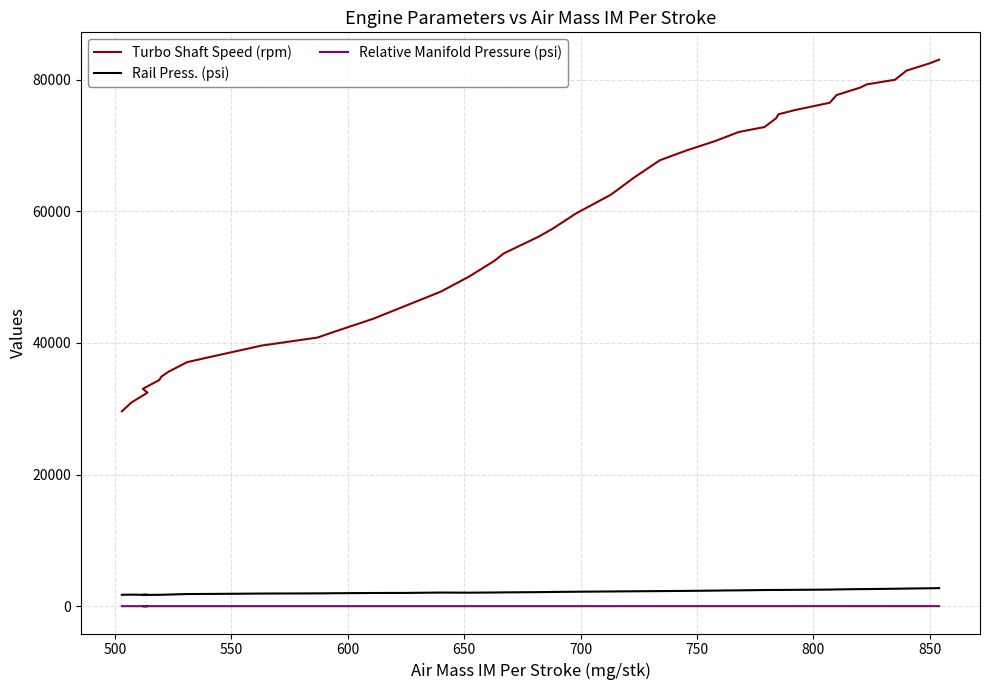

True or false: Relative Manifold Pressure (psi) and Turbo Shaft Speed (rpm) intersect in this chart.

False